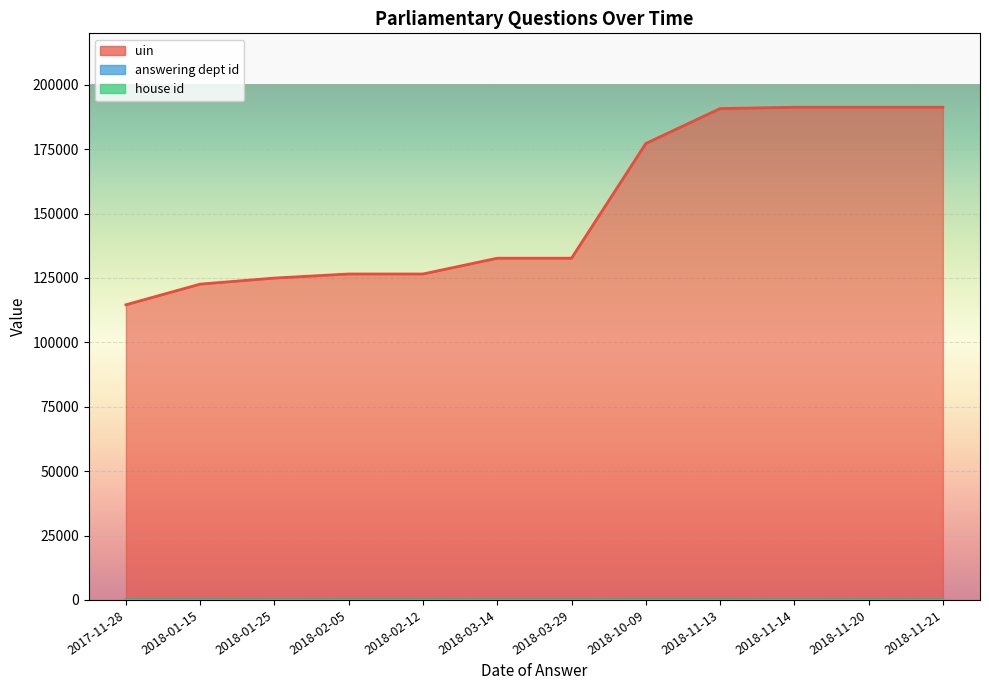

Which series has the largest total across all categories?

uin